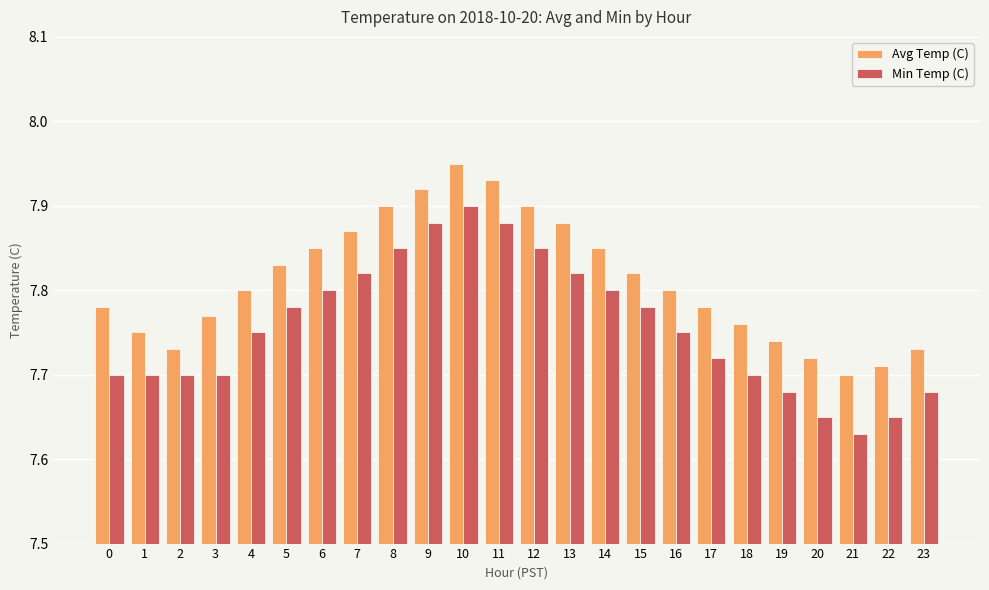

Is it true that Avg Temp (C) equals 13.1 at 23?

False